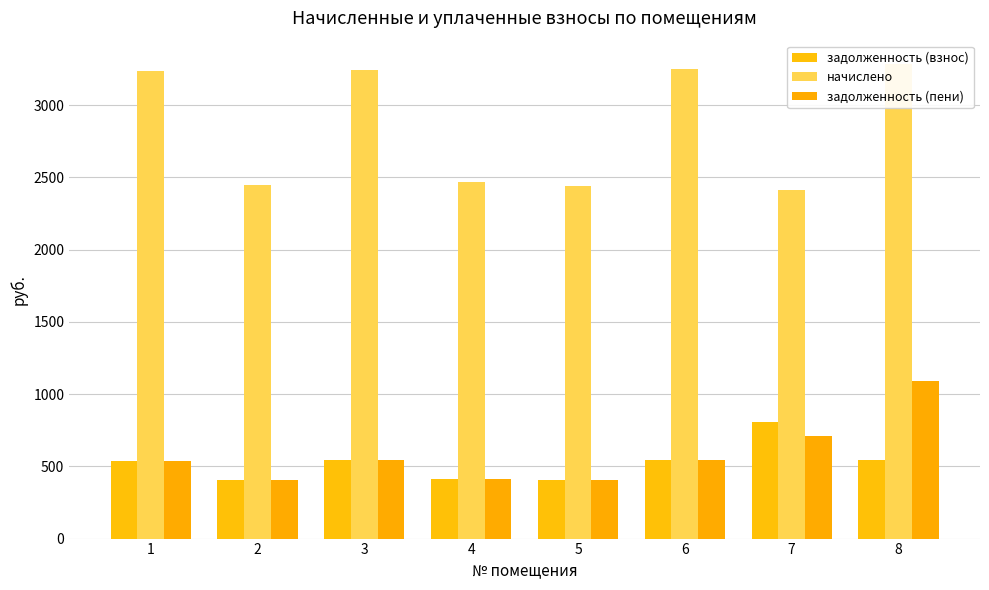

What is the value of the задолженность (взнос) bar at the 3rd from the left?

540.7